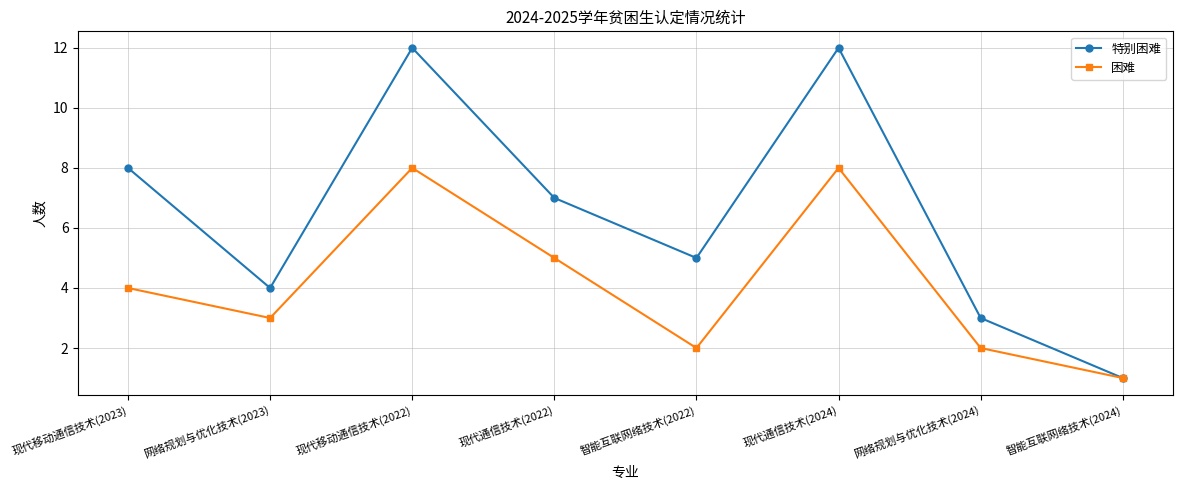

What is the sum of all 困难 values?

33